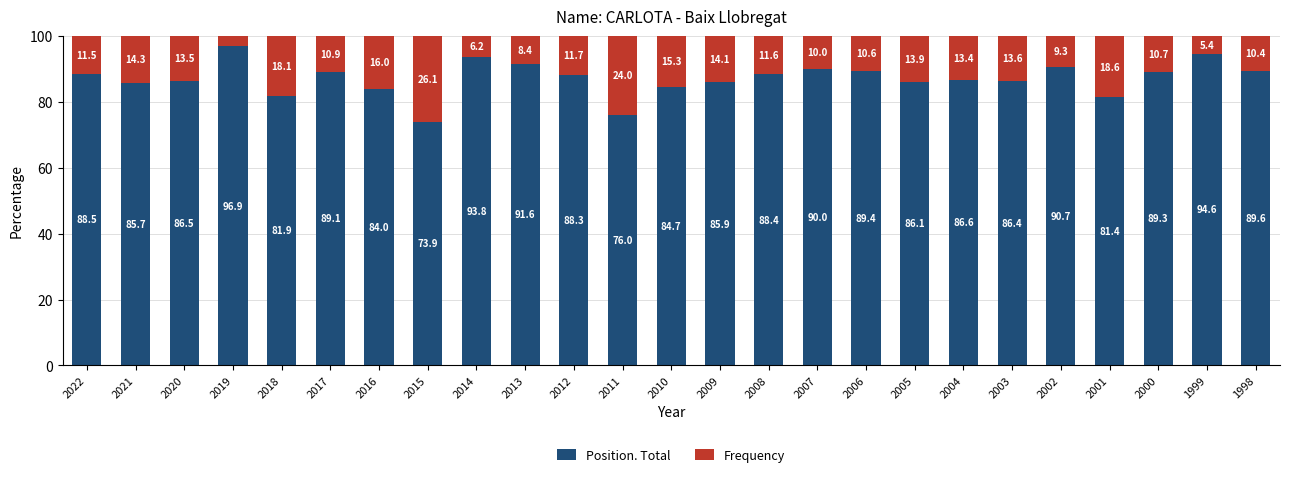

Rank the categories by Position. Total value from highest to lowest.

2019, 1999, 2014, 2013, 2002, 2007, 1998, 2006, 2000, 2017, 2022, 2008, 2012, 2004, 2020, 2003, 2005, 2009, 2021, 2010, 2016, 2018, 2001, 2011, 2015